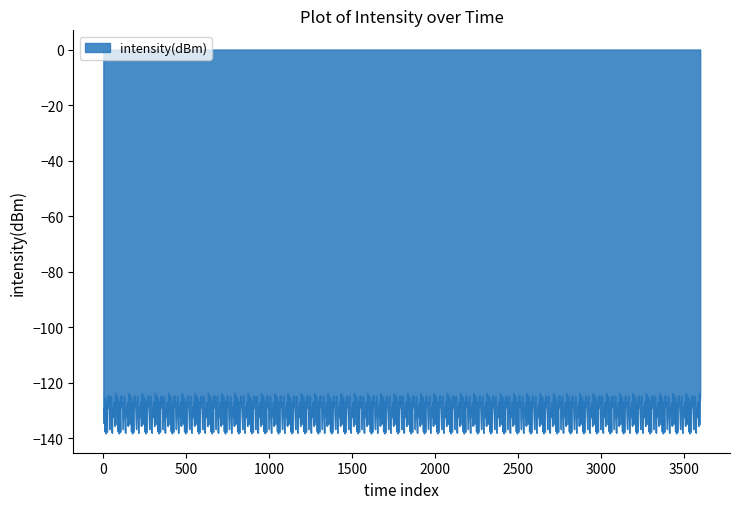

What is the maximum value shown in the chart?

-123.7